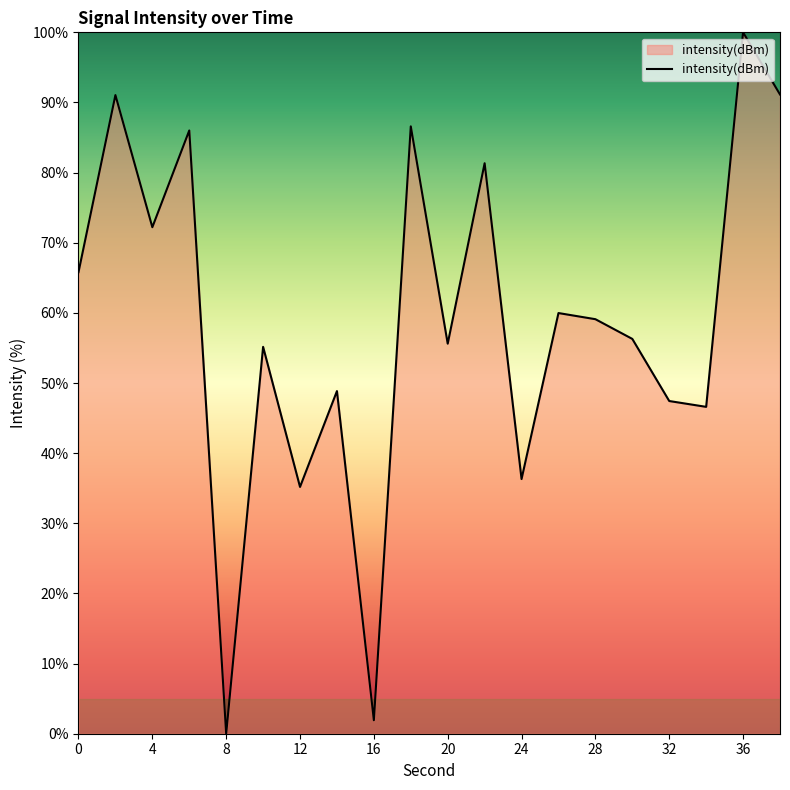

What is the greatest value displayed?

100.0